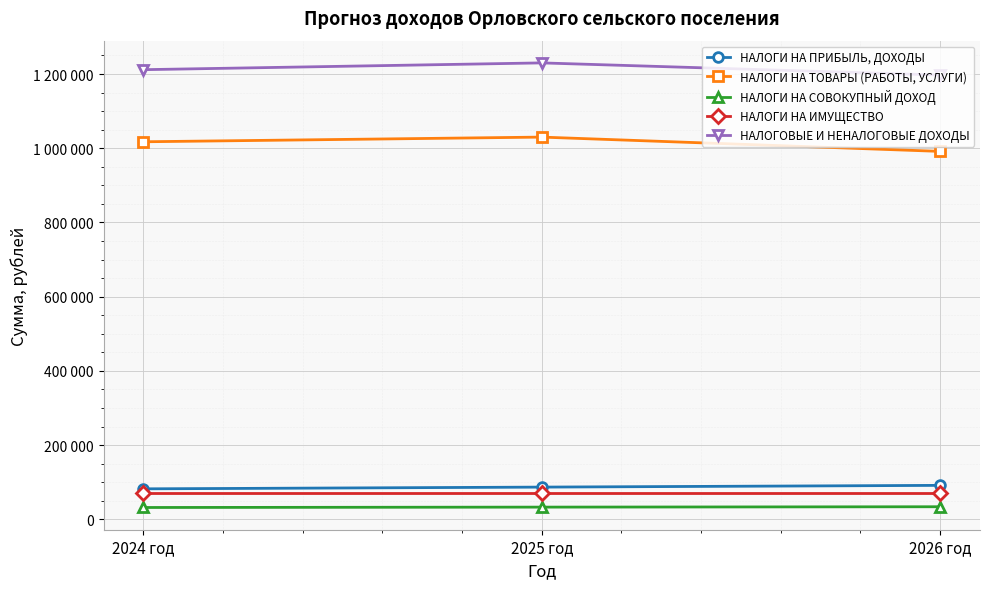

Reading left to right, extract all data points from this chart.

НАЛОГИ НА ПРИБЫЛЬ, ДОХОДЫ: 82260	86940	91620
НАЛОГИ НА ТОВАРЫ (РАБОТЫ, УСЛУГИ): 1017400	1030000	991500
НАЛОГИ НА СОВОКУПНЫЙ ДОХОД: 32000	33000	34000
НАЛОГИ НА ИМУЩЕСТВО: 70000	70000	70000
НАЛОГОВЫЕ И НЕНАЛОГОВЫЕ ДОХОДЫ: 1211660	1229940	1197120